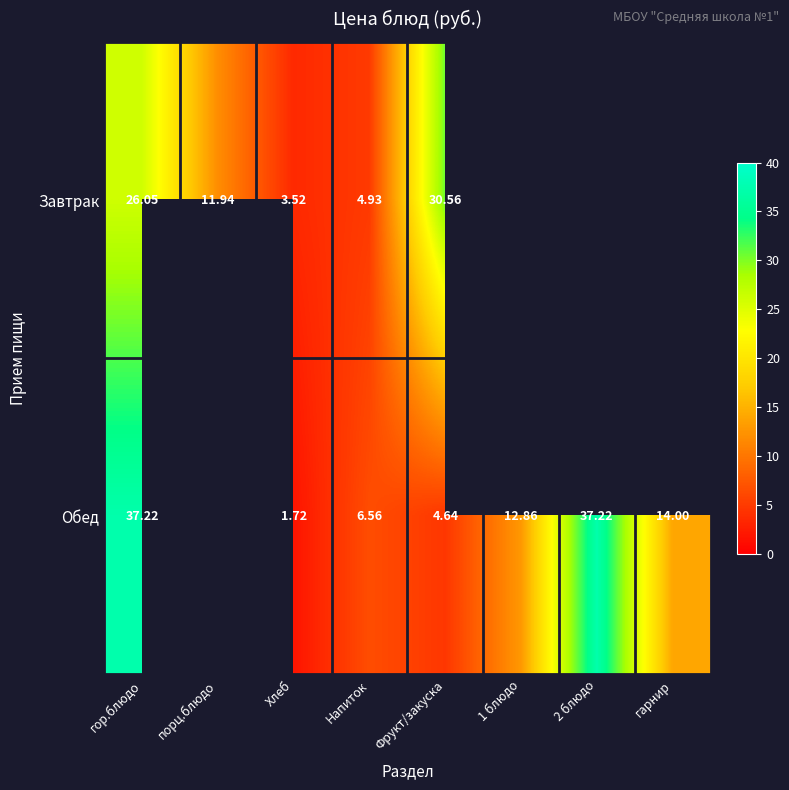

At гор.блюдо, list the series in order from largest to smallest.

Обед, Завтрак